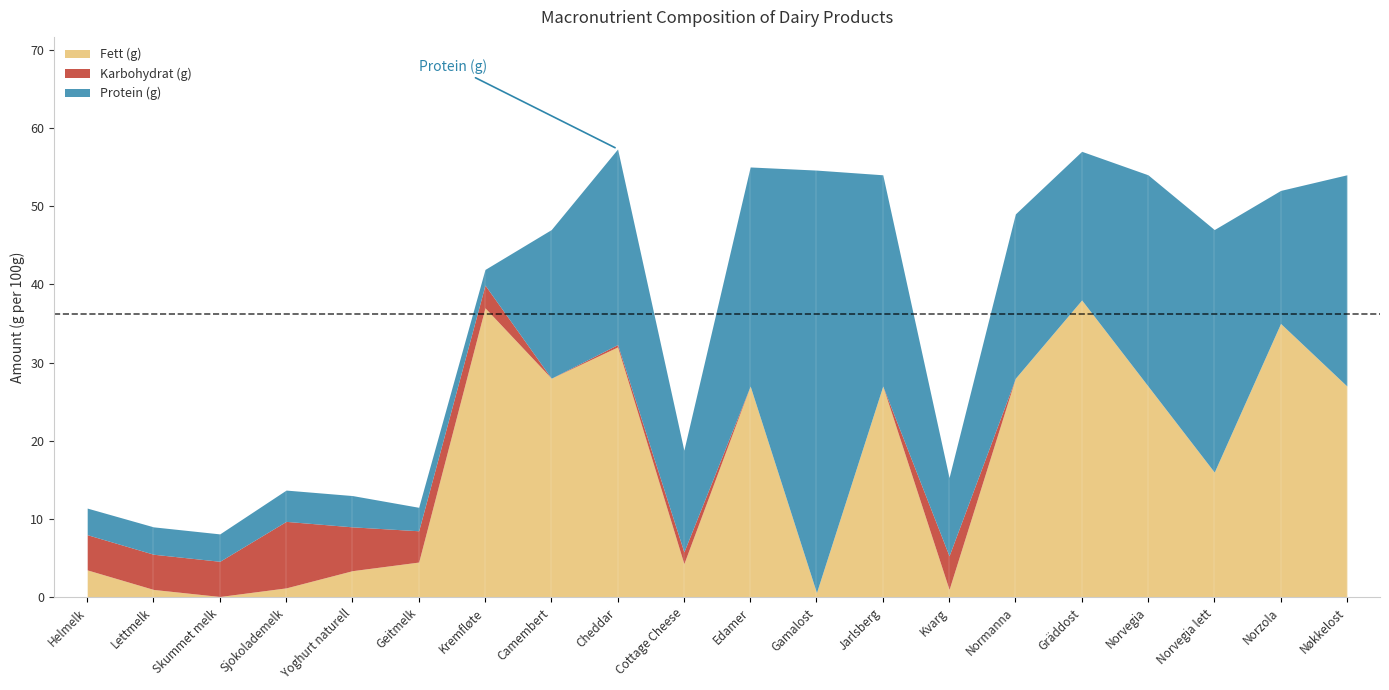

Reading right to left, what are all the values shown in this chart?

Fett (g): 27.0	35.0	16.0	27.0	38.0	28.0	1.0	27.0	0.6	27.0	4.3	32.0	28.0	37.0	4.5	3.4	1.2	0.1	1.0	3.5
Karbohydrat (g): 0.0	0.0	0.0	0.0	0.0	0.0	4.3	0.0	0.0	0.0	1.5	0.3	0.0	2.9	4.0	5.6	8.5	4.5	4.5	4.5
Protein (g): 27.0	17.0	31.0	27.0	19.0	21.0	10.0	27.0	54.0	28.0	13.0	25.0	19.0	2.0	3.0	4.0	4.0	3.5	3.5	3.4